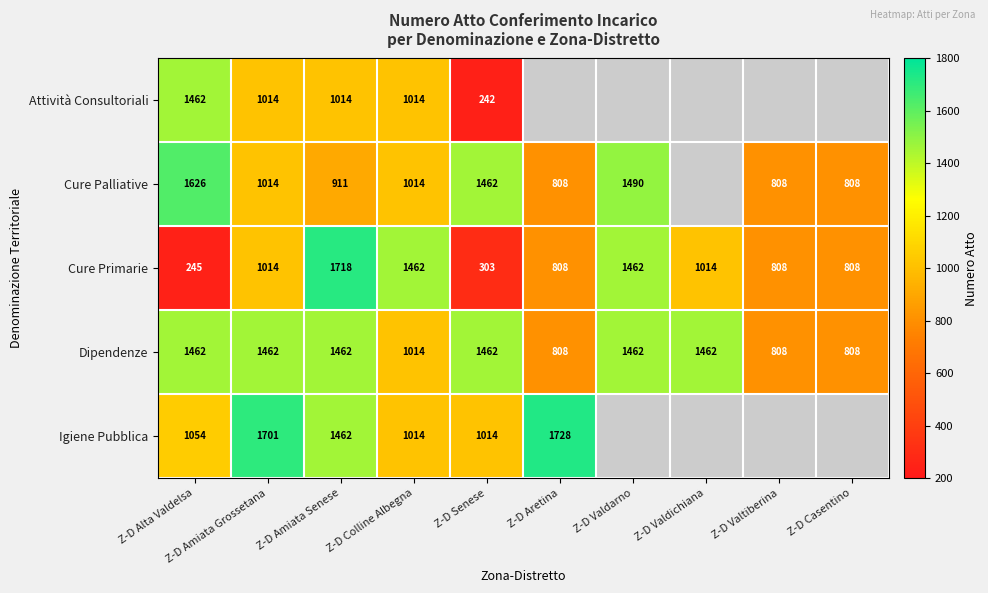

Which has a higher value, Z-D Casentino or Z-D Valdarno?

Z-D Valdarno